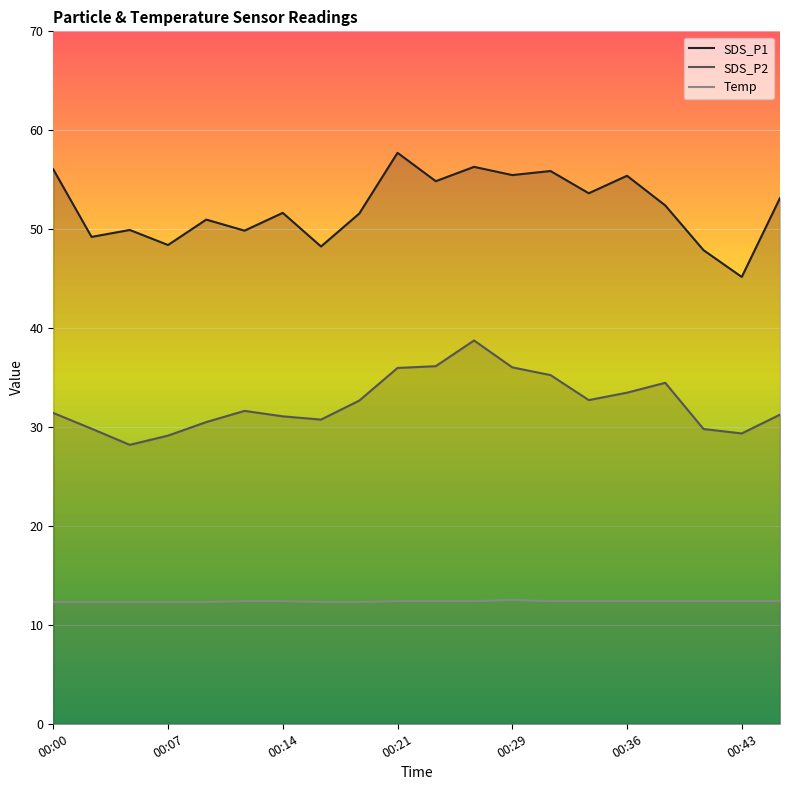

True or false: SDS_P2 has a value of 33.5 at 00:36.

True